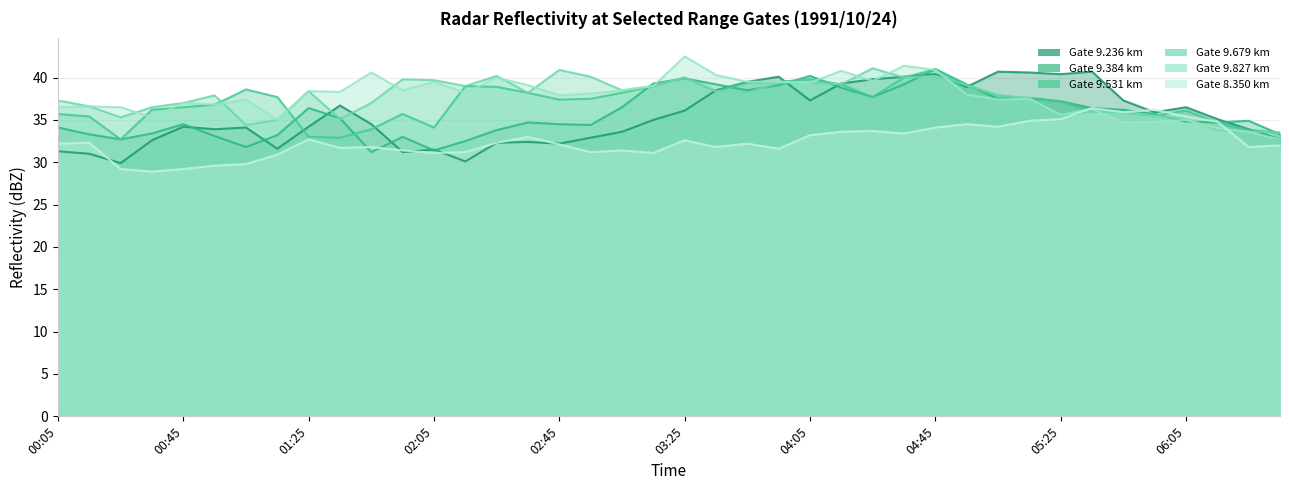

At which label does 9.236 first exceed 35?

1991/10/24 01:35